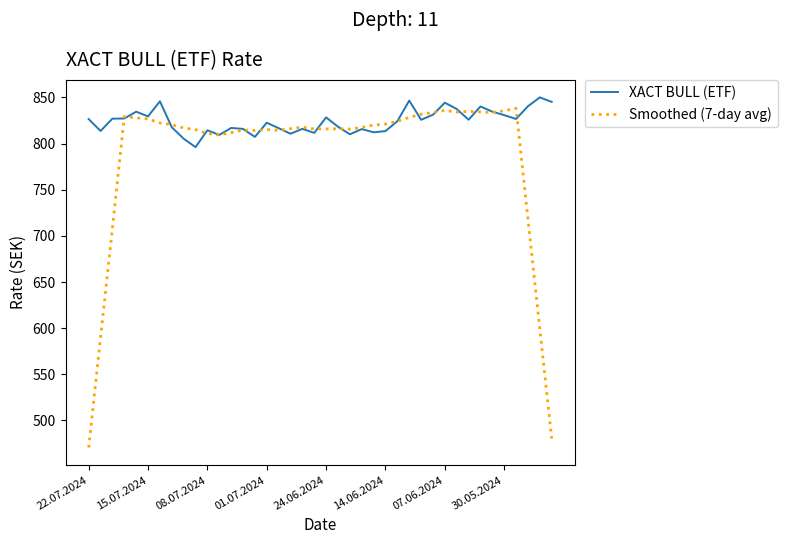

Which series has the widest spread of values?

Smoothed (7-day avg)